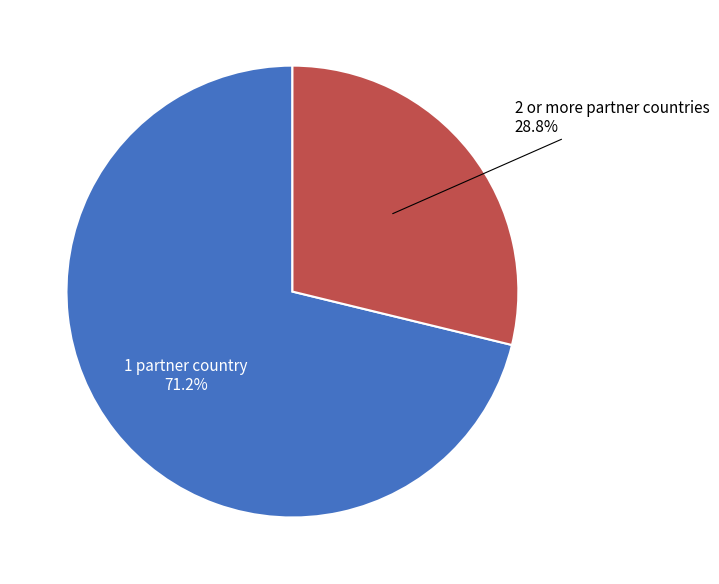

Does any single category account for the majority?

Yes